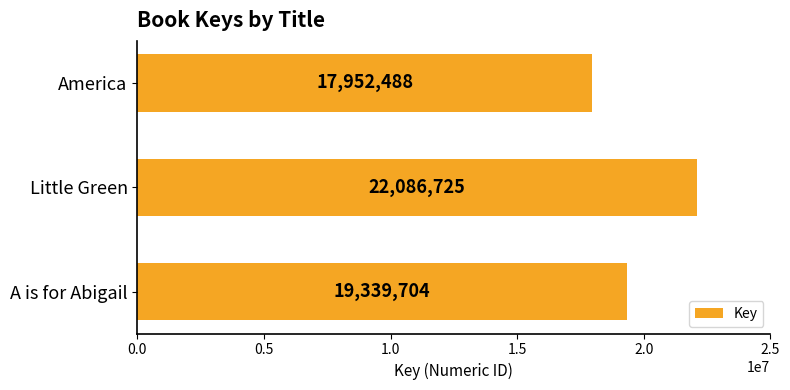

List the labels in order of value, smallest first.

America, A is for Abigail, Little Green